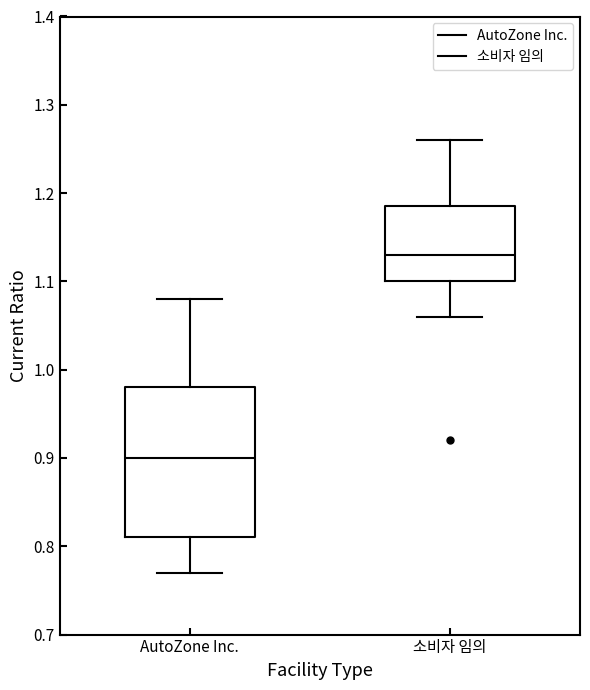

Which box has the lowest median line?

AutoZone Inc.